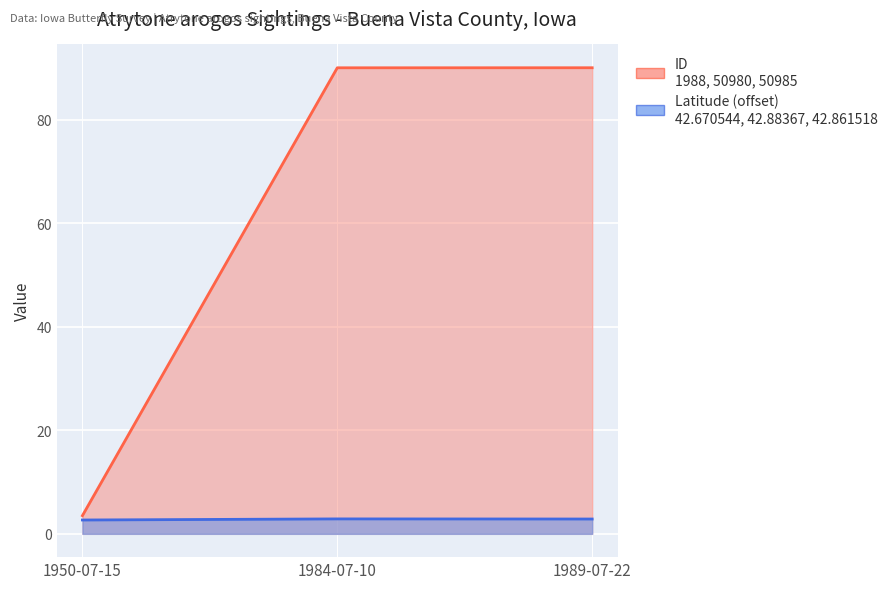

At which label does ID first exceed 89?

1984-07-10